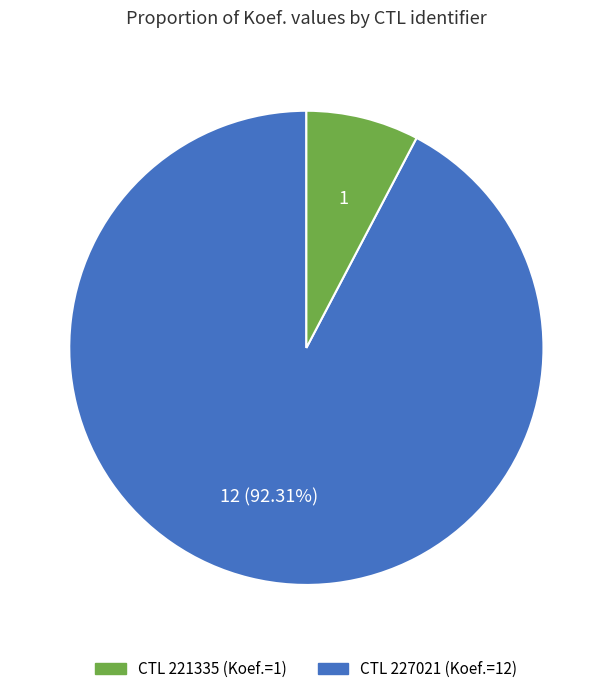

Is there any slice that represents more than half of the pie?

Yes